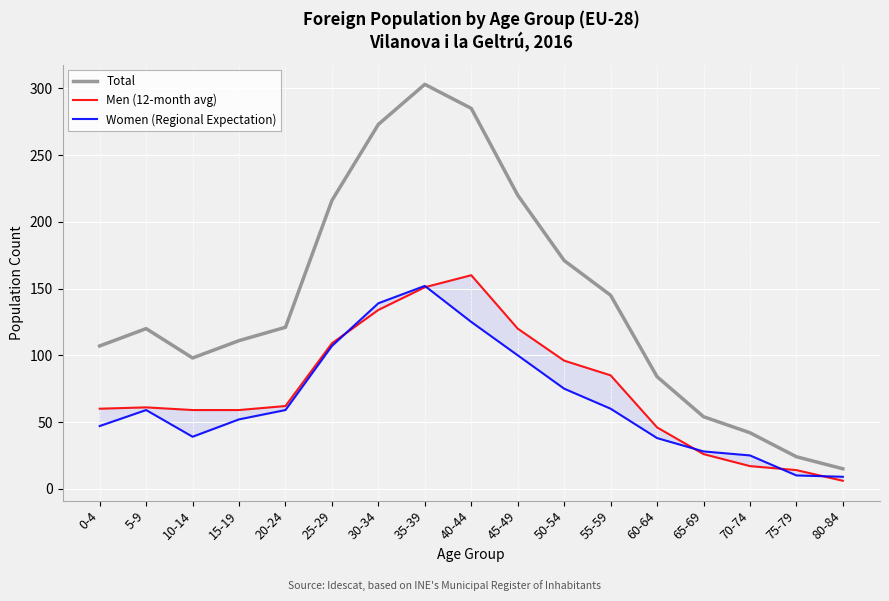

Between 0-4 and 50-54, which series saw the biggest shift?

Total